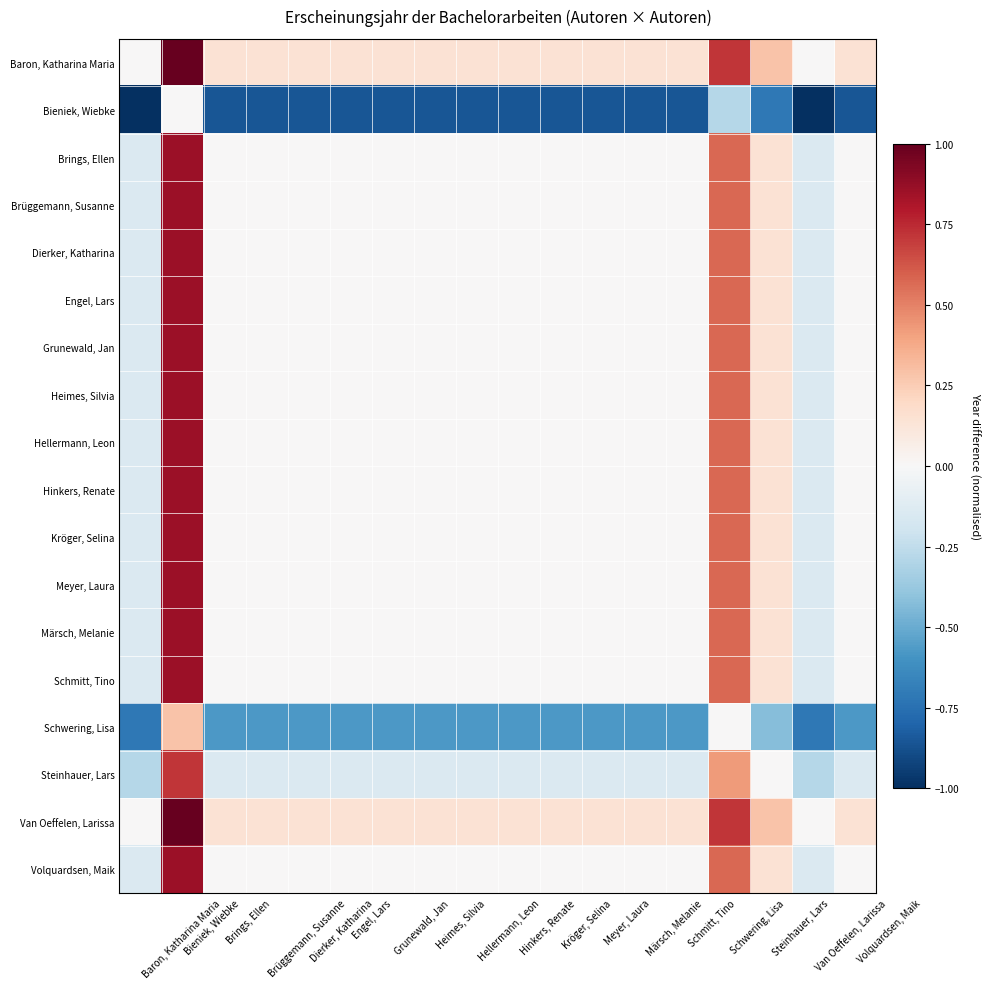

At which category is the sum across all series the highest?

Bieniek, Wiebke